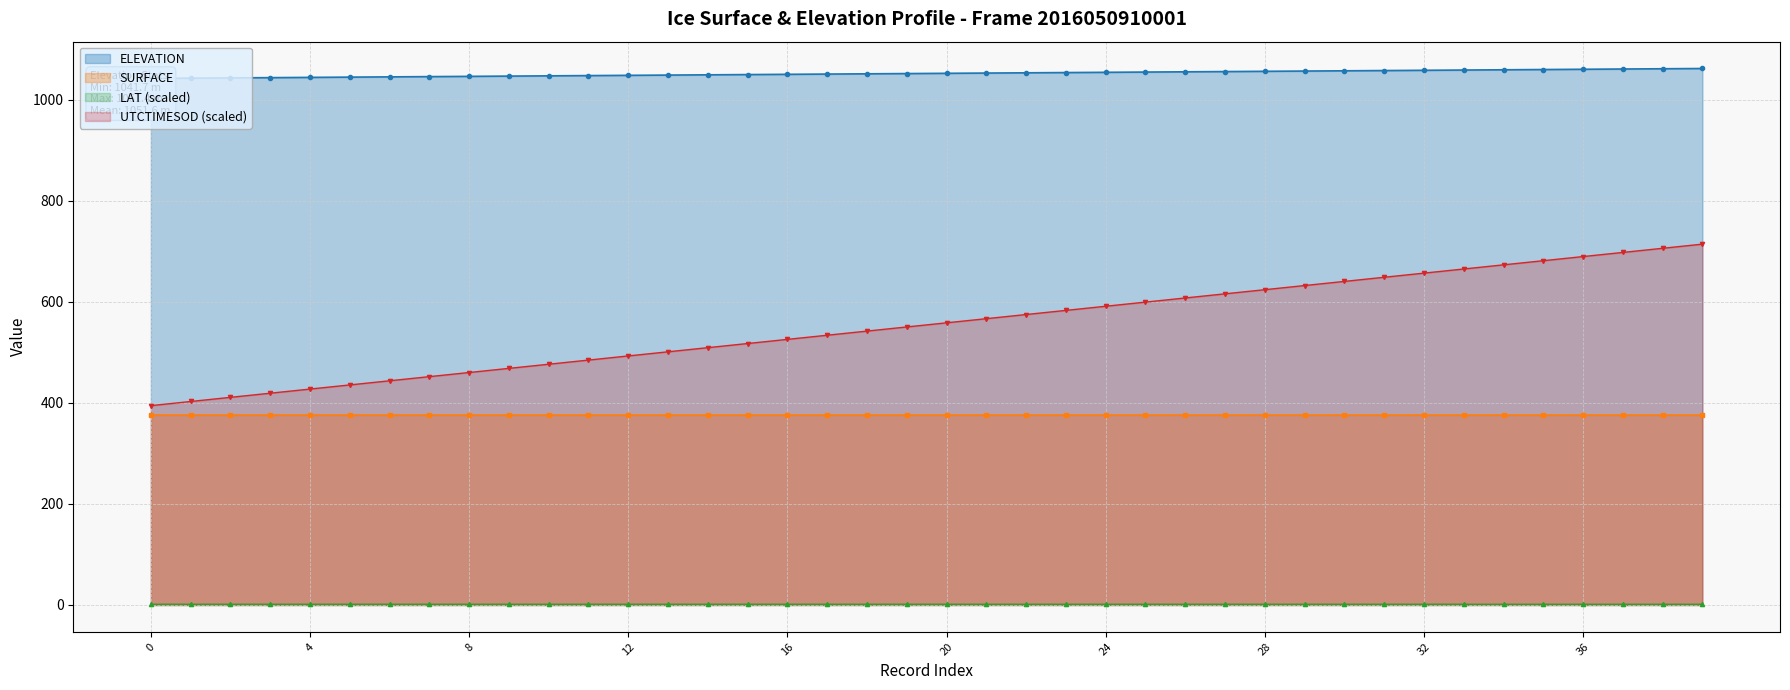

What is the label of the 26th point from the right?

14